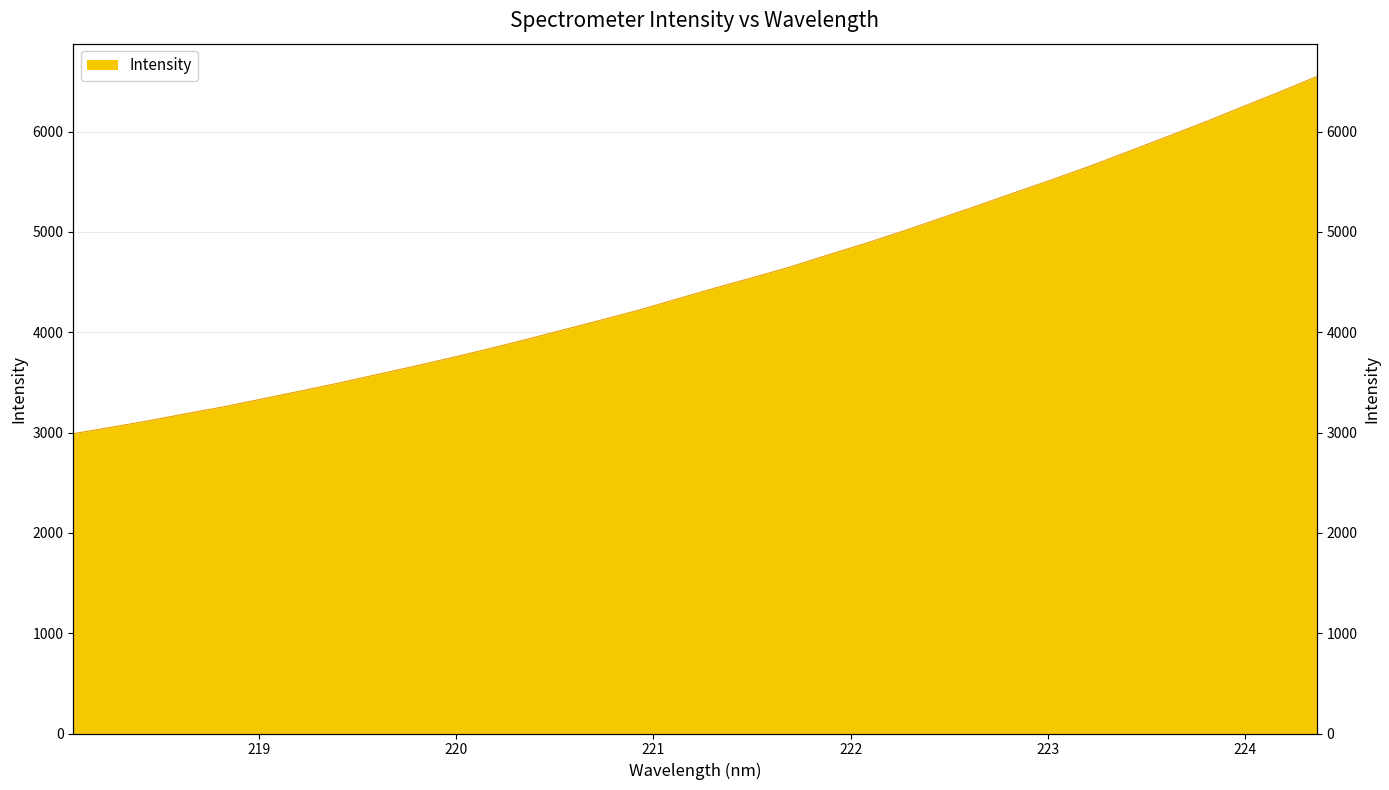

What is the change in value from 223.2172 to 223.5987?

+286.0